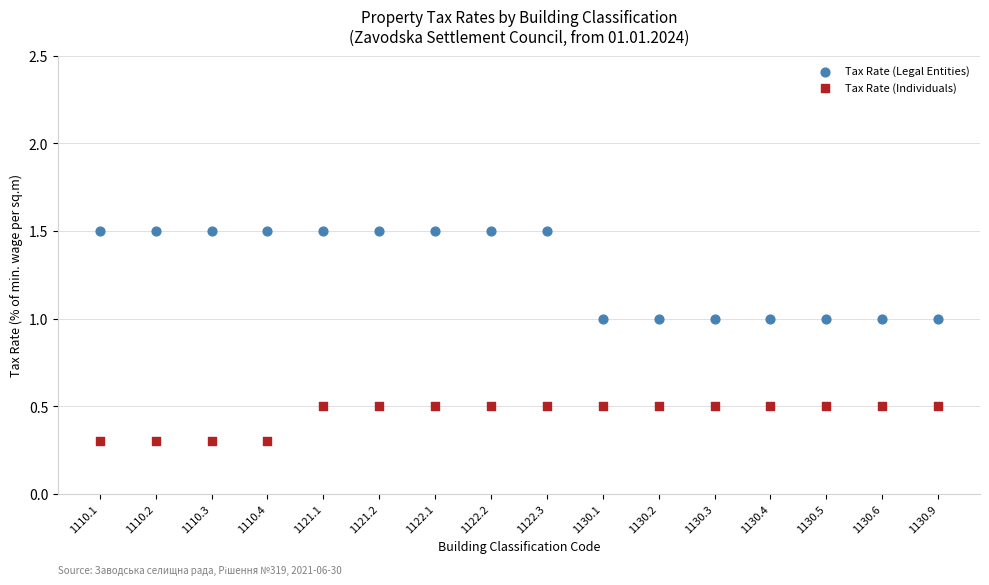

What are all the series names shown in the legend?

Tax Rate (Legal Entities), Tax Rate (Individuals)